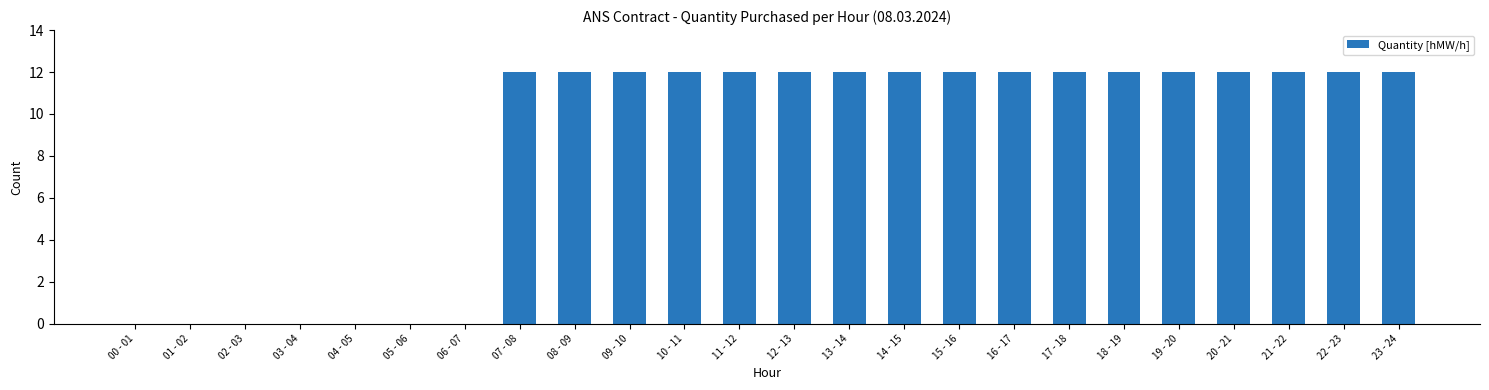

The value at 03 - 04 is 0. True or false?

True